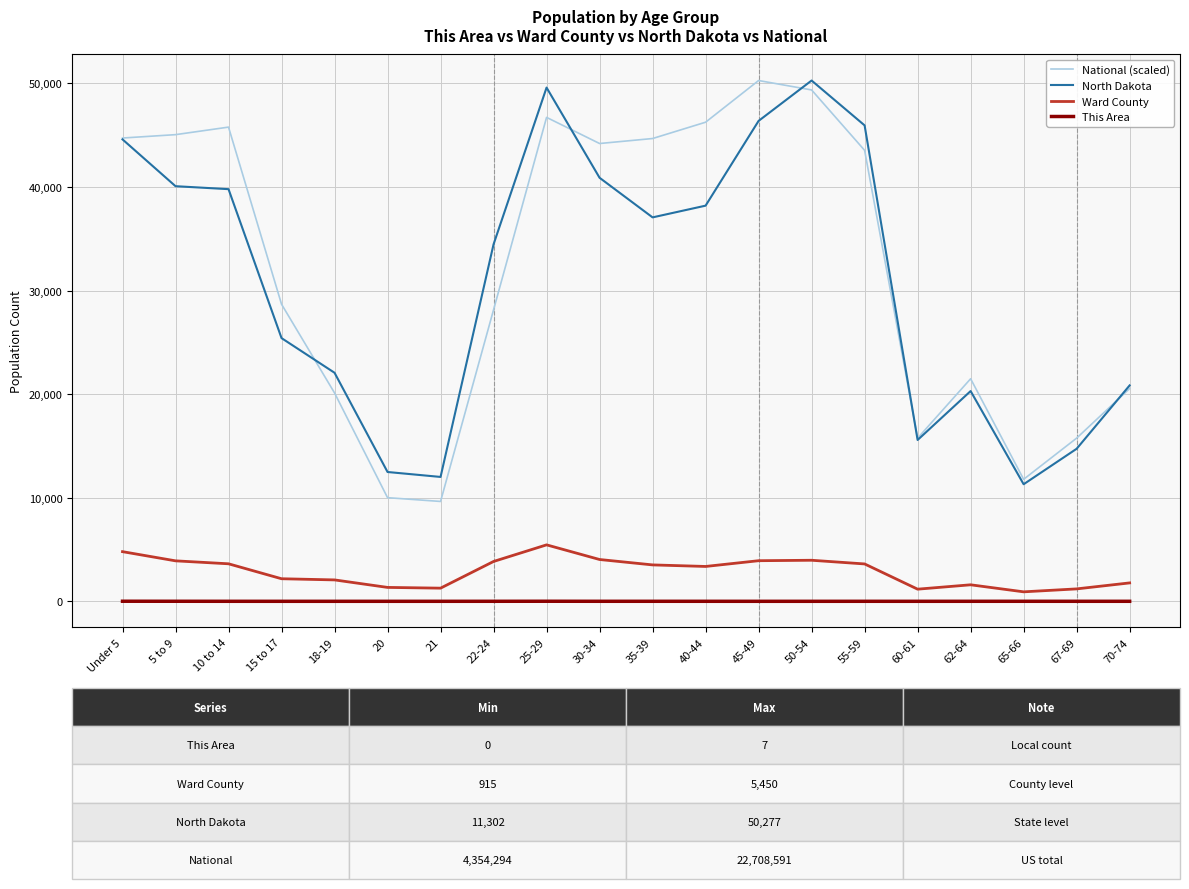

What is the maximum value for North Dakota?

50277.0